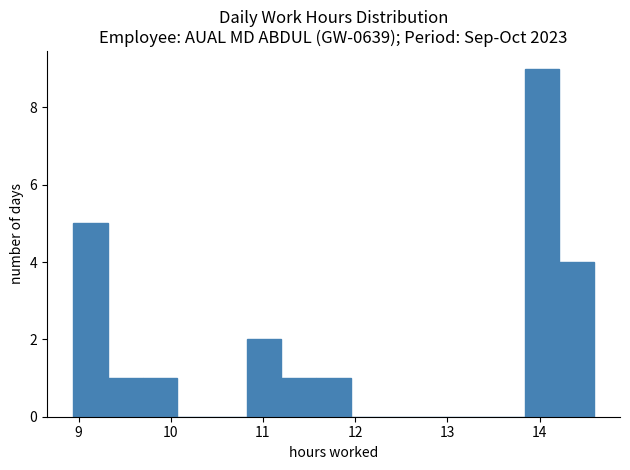

Around what value on the x-axis is the tallest bar? Give the approximate position of its centre, as read against the axis.

14.0